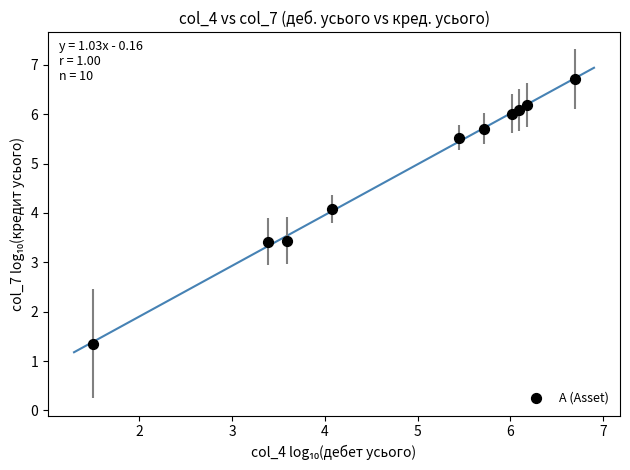

What Y value in the scatter plot is closest to 4?

4.1